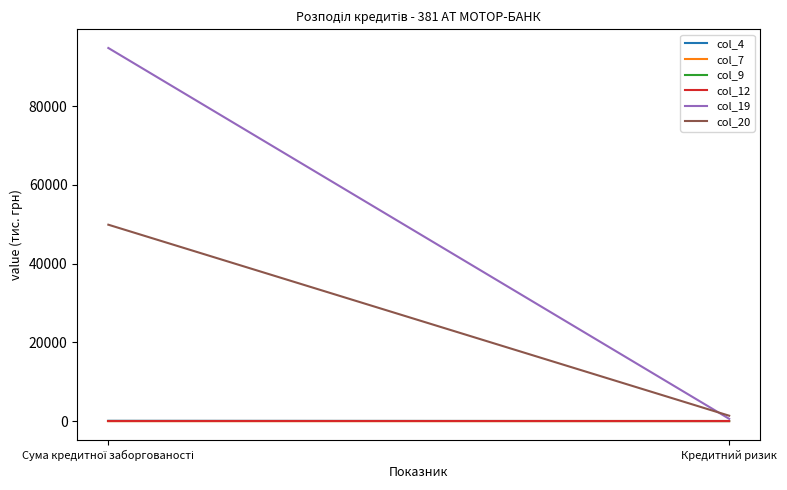

What is the sum of all col_7 values?

0.2